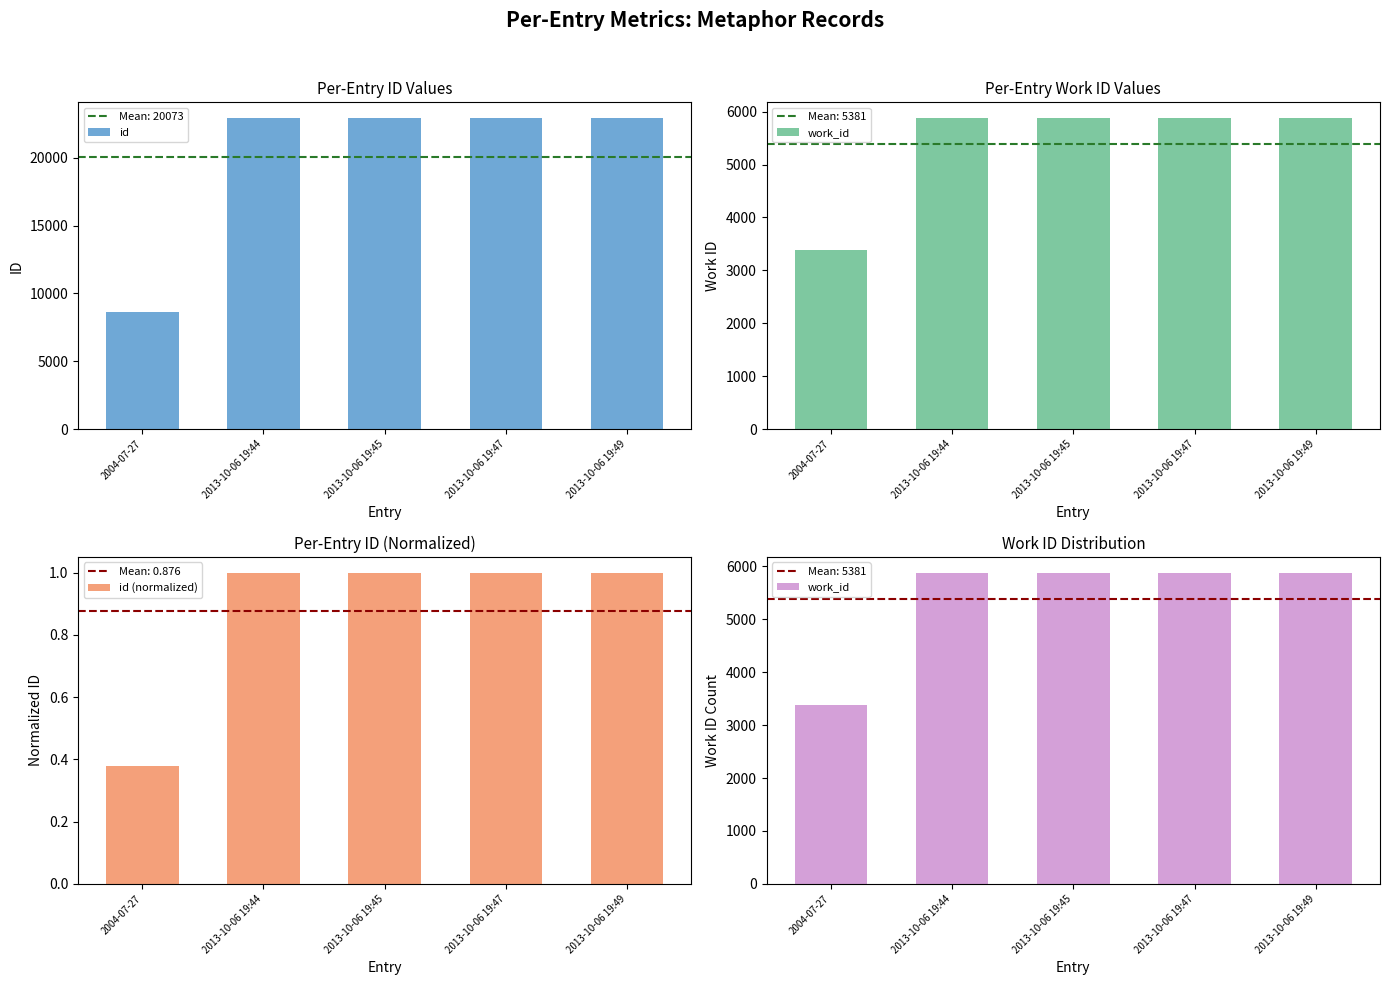

At which category does the chart reach its peak across all series?

2013-10-06 19:49